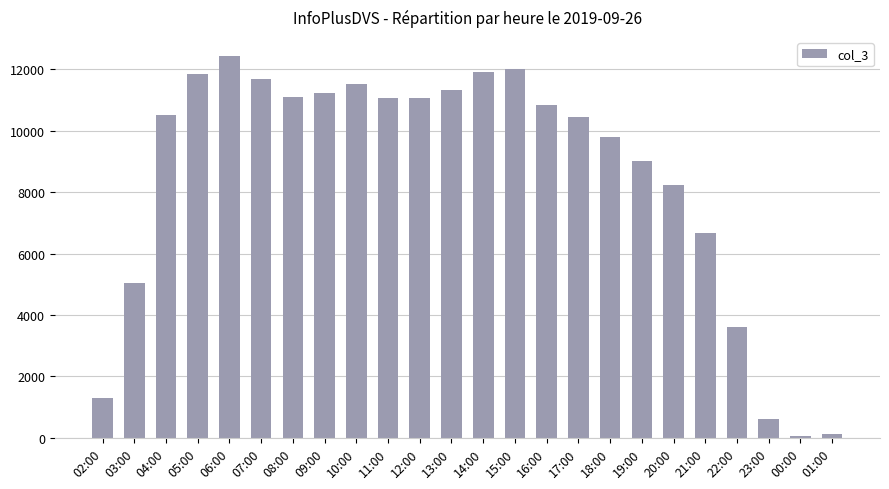

What is the smallest value displayed?

59